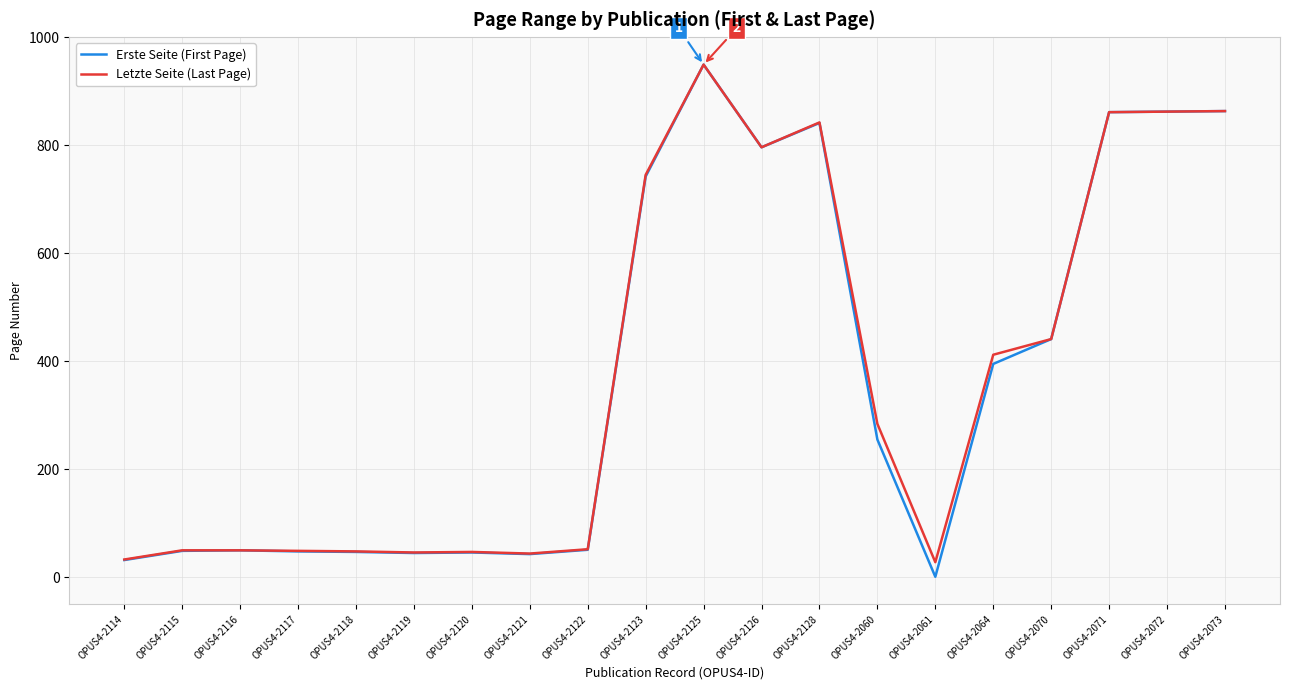

True or false: Erste Seite (First Page) has a value of 949 at OPUS4-2125.

True